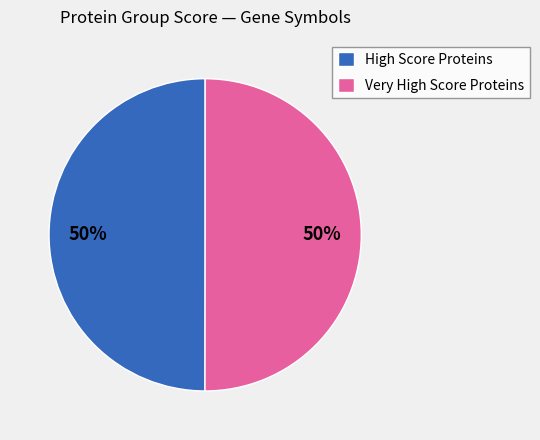

What is the ratio of the value at Very High Score Proteins to the value at High Score Proteins?

1.0